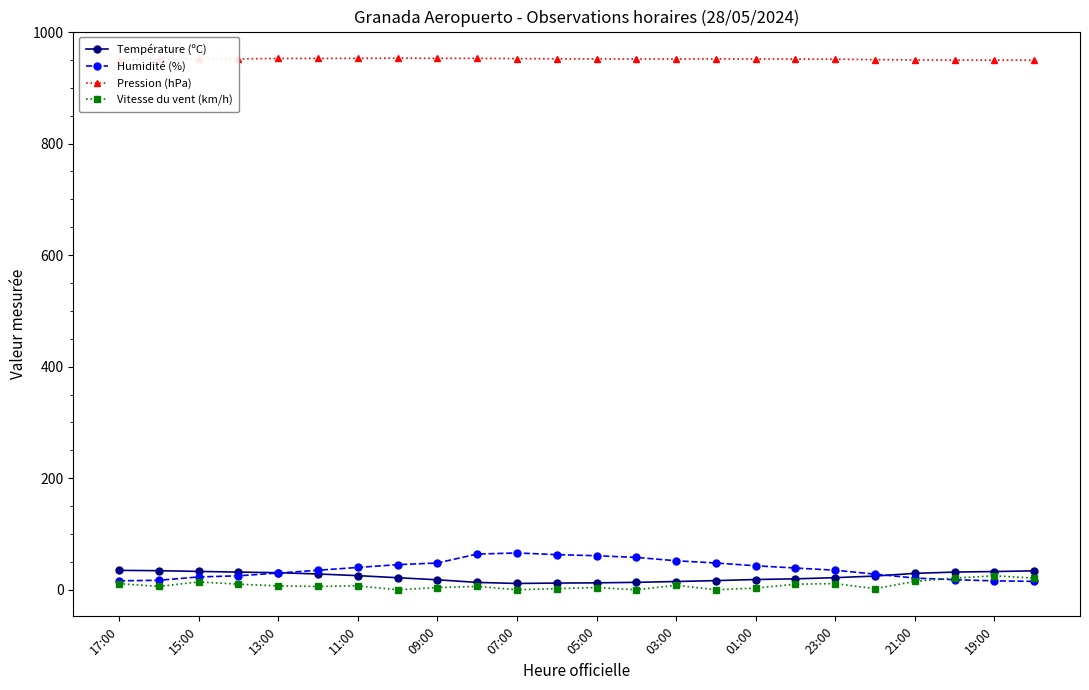

How many lines are shown in the chart?

4